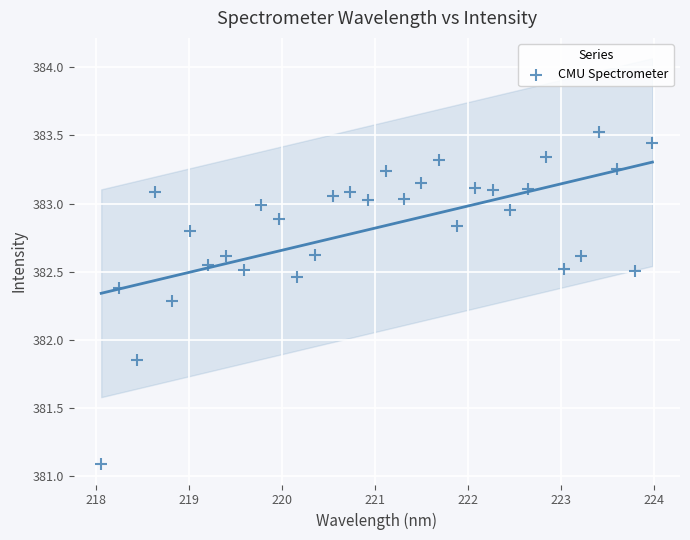

What is the range of X values (max minus min)?

5.9